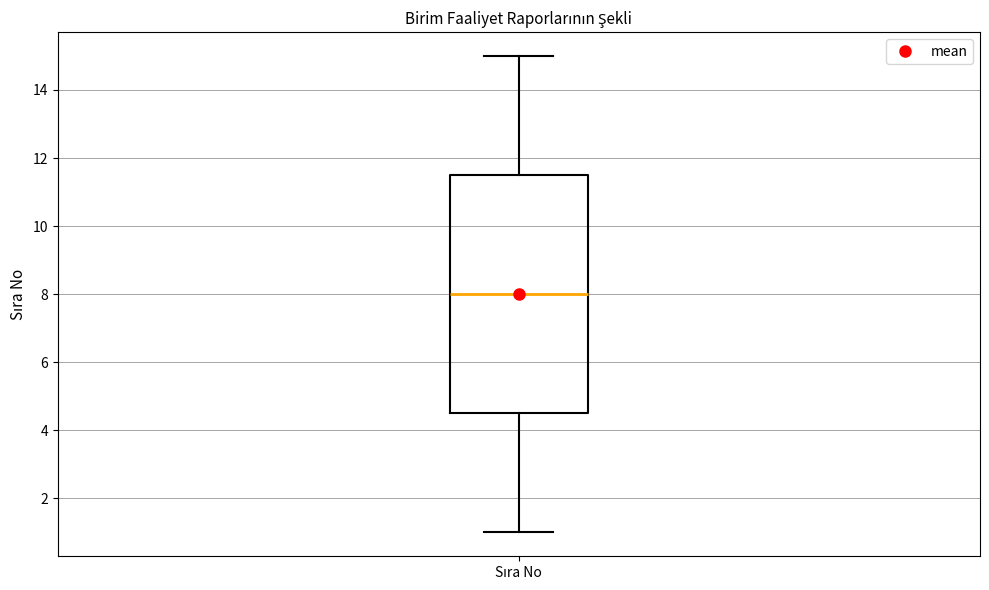

Transcribe this box plot: give where the median line is, the range the box spans, and where the two whiskers end, as read against the y-axis. The values are not printed on the chart, so give them approximately, as read against the axis.

median 8.0, box 4.6 to 11.6, whiskers 1.0 to 15.0